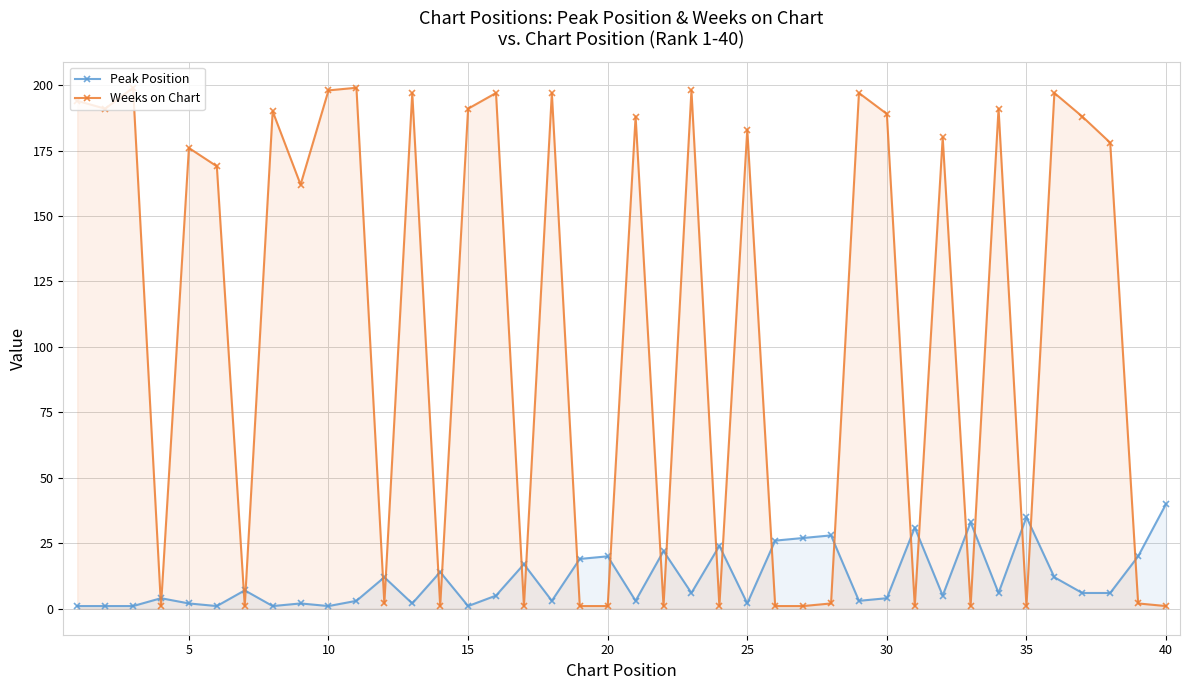

List the series in order of their overall mean, lowest first.

Peak Position, Weeks on Chart